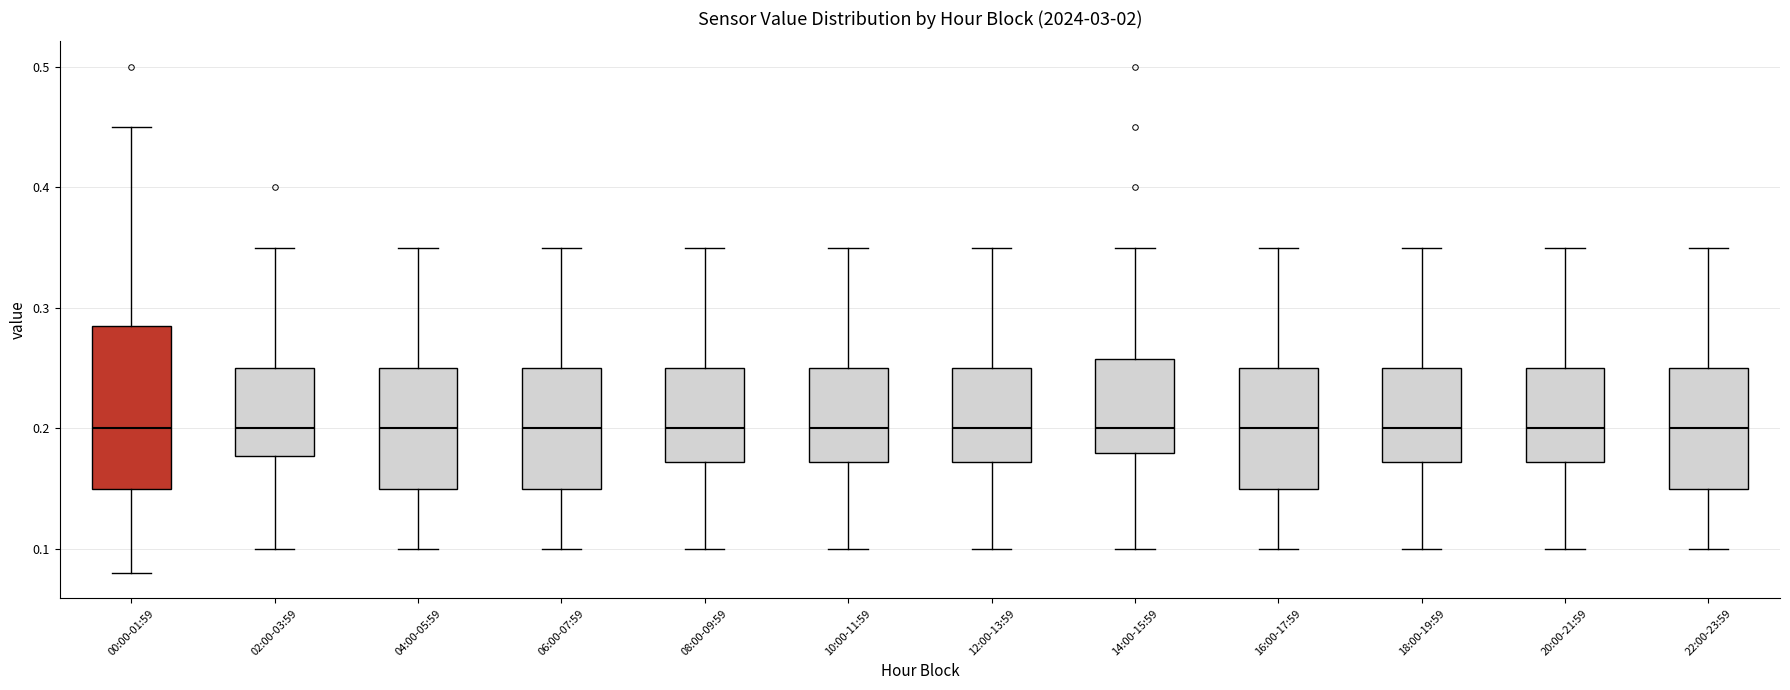

Where is the lower edge of the box for 12:00-13:59 on the y-axis? The values are not printed on the chart, so give them approximately, as read against the axis.

0.17